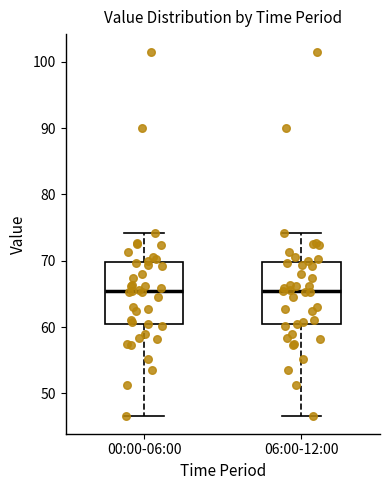

Reading left to right, read every box against the y-axis: the position of its median line, the range the box covers, and the ends of its whiskers. The values are not printed on the chart, so give them approximately, as read against the axis.

00:00-06:00: median 65, box 60 to 70, whiskers 47 to 74
06:00-12:00: median 65, box 60 to 70, whiskers 47 to 74